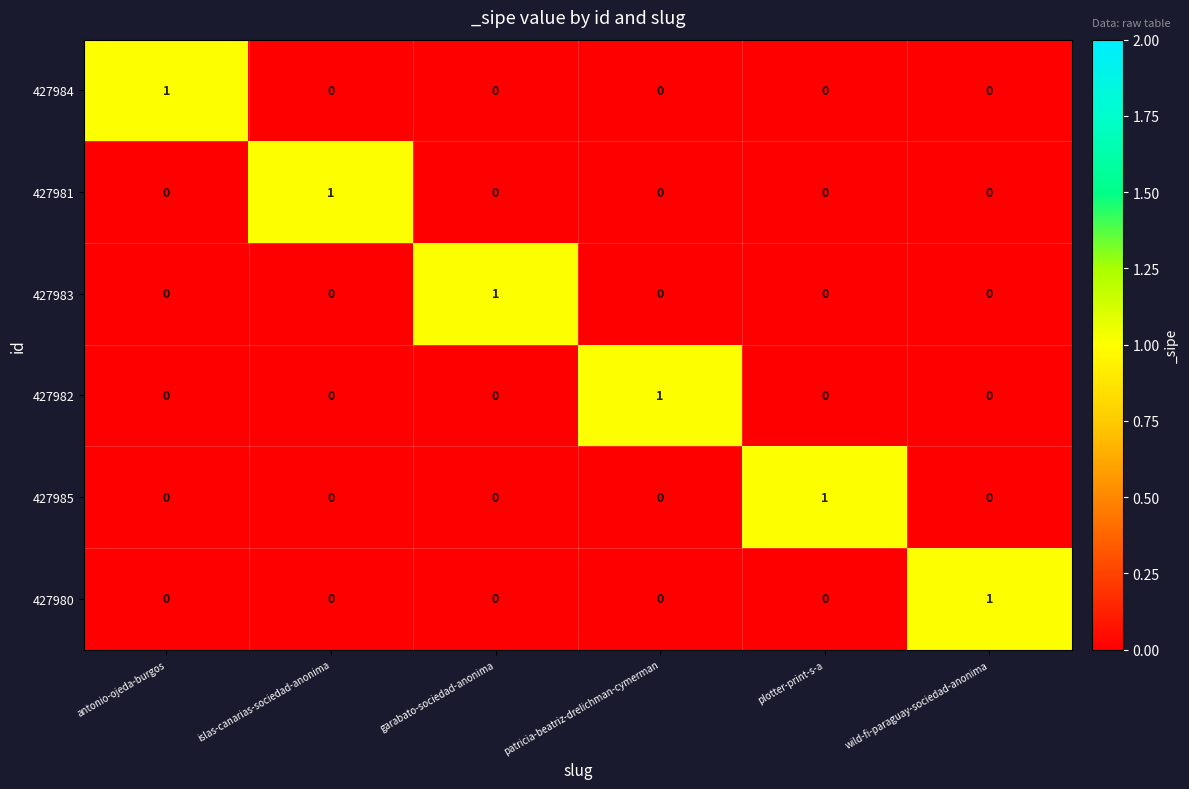

True or false: 427980 has a value of 1 at wild-fi-paraguay-sociedad-anonima.

True